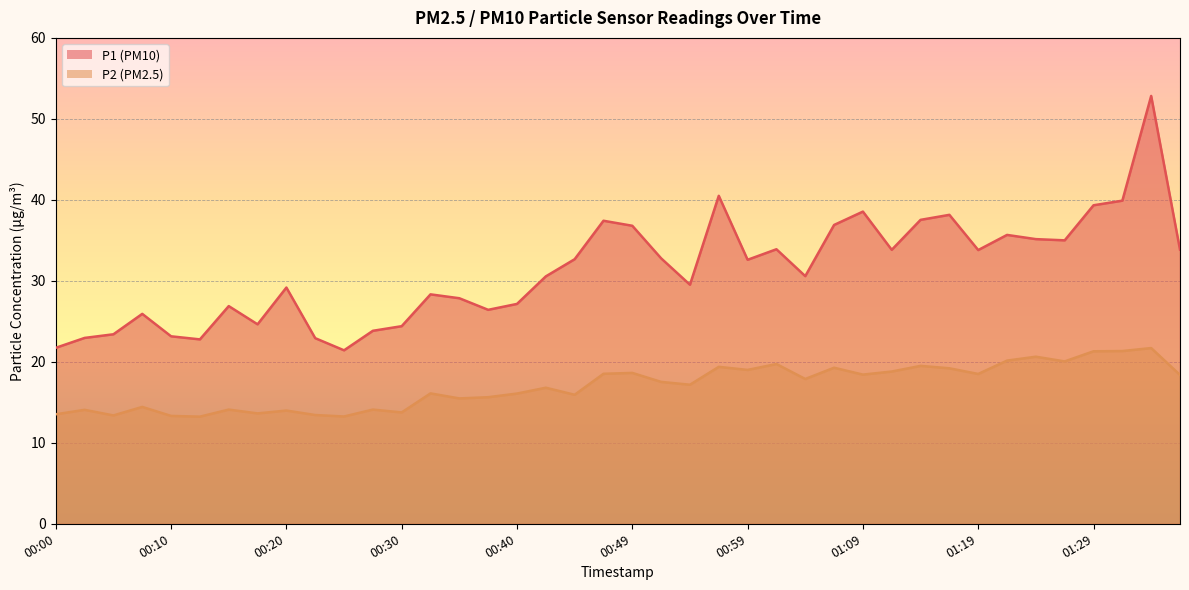

The value of P2 at 00:05 is 13.4. True or false?

True